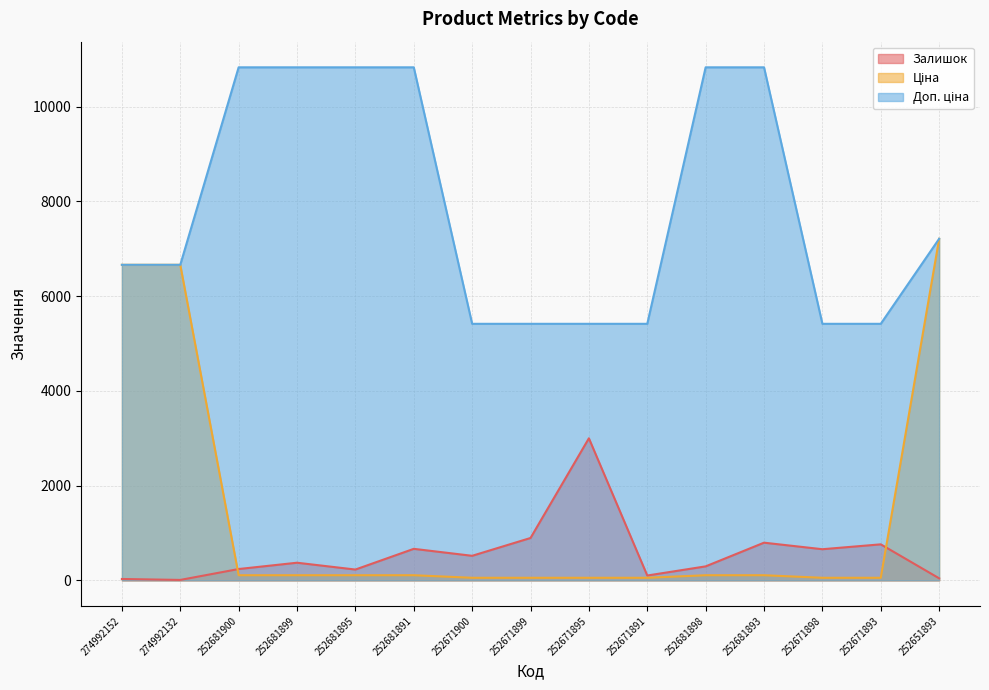

What is the label of the 10th point from the right?

252681891